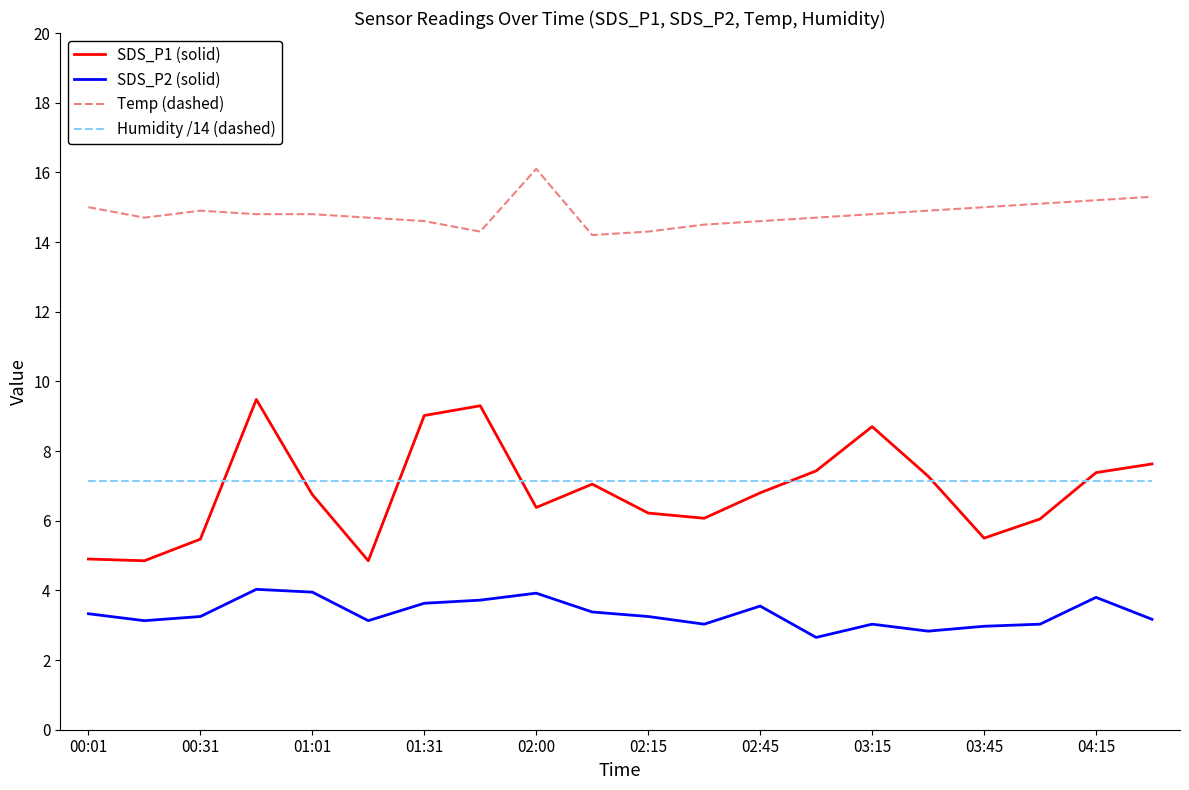

How many lines are shown in the chart?

4